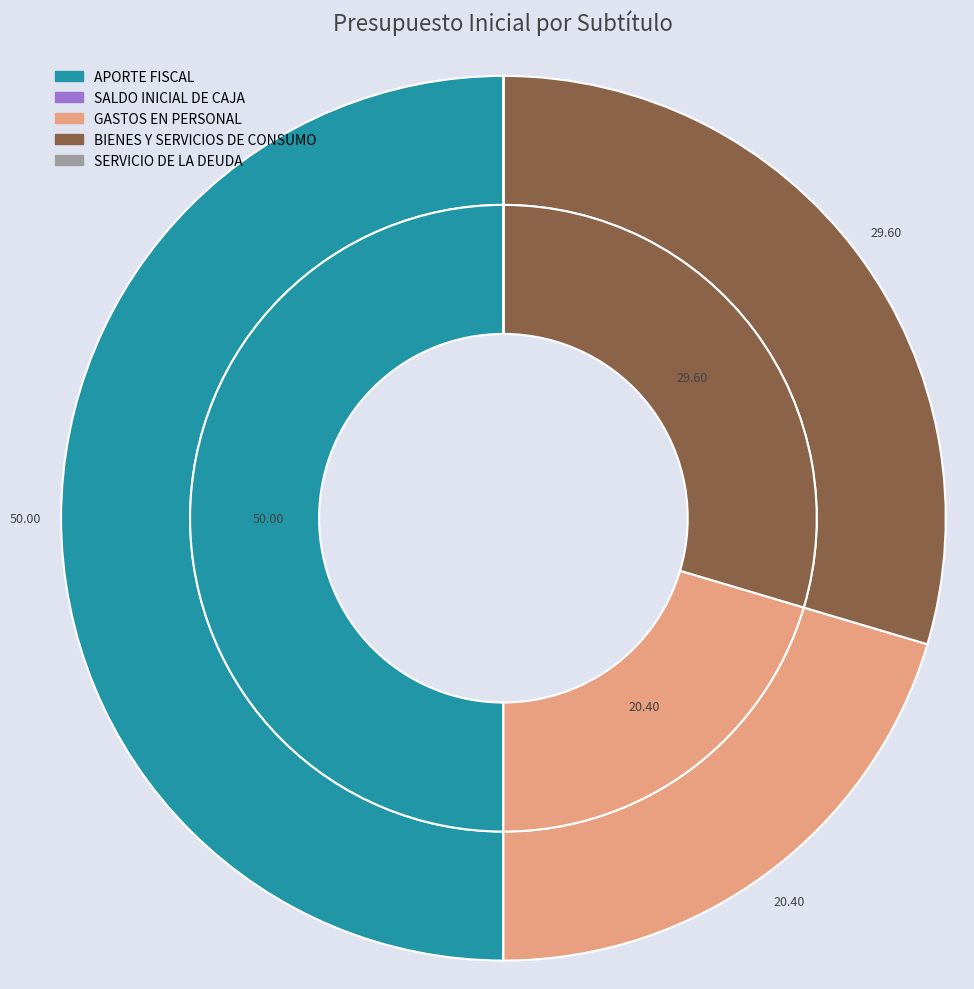

Which series has the largest range (max minus min)?

Presupuesto Inicial